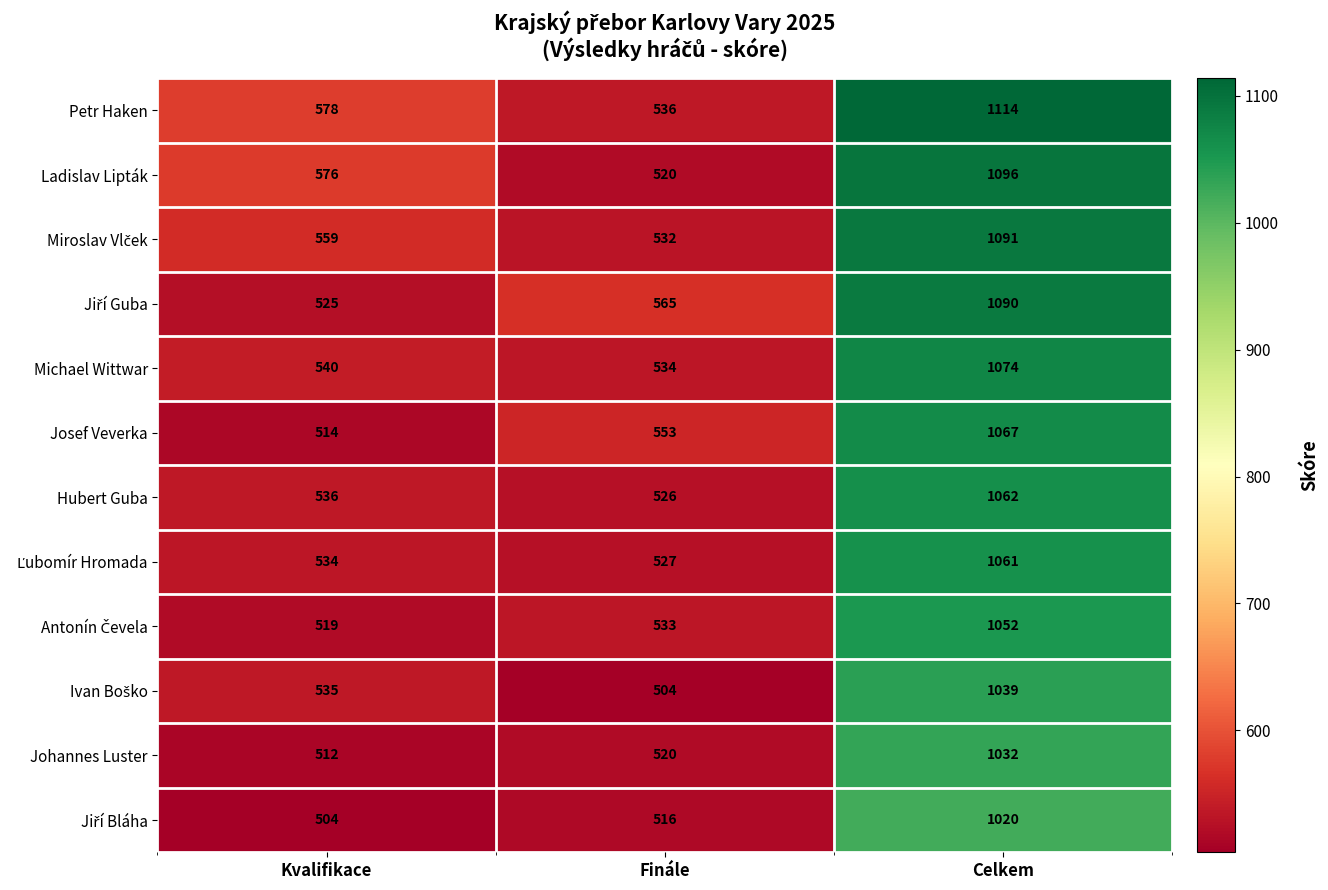

What is the difference between the highest and lowest values at Celkem?

94